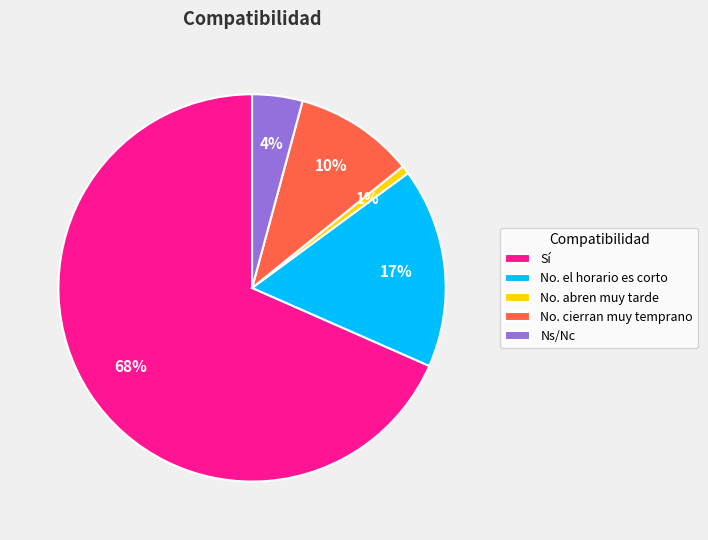

Which has a higher value, Sí or No. el horario es corto?

Sí